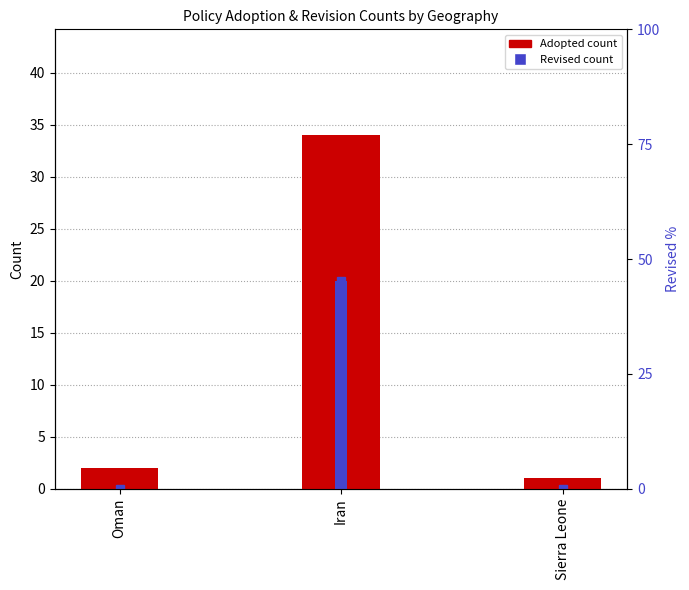

List the series in order of their peak value, lowest first.

Revised, Adopted